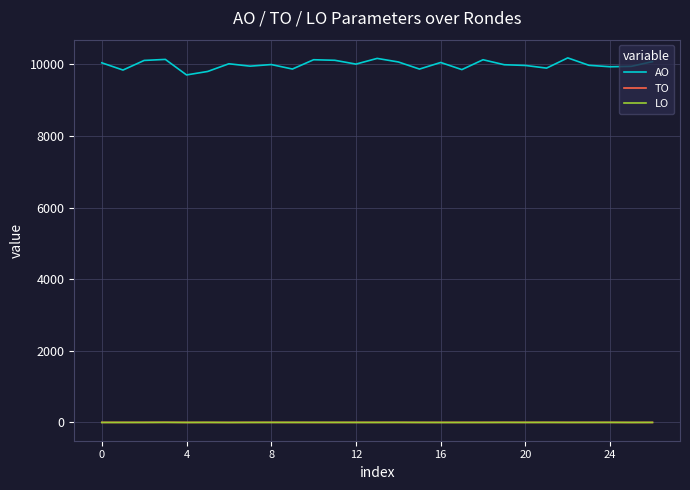

True or false: AO and LO cross at least once.

False